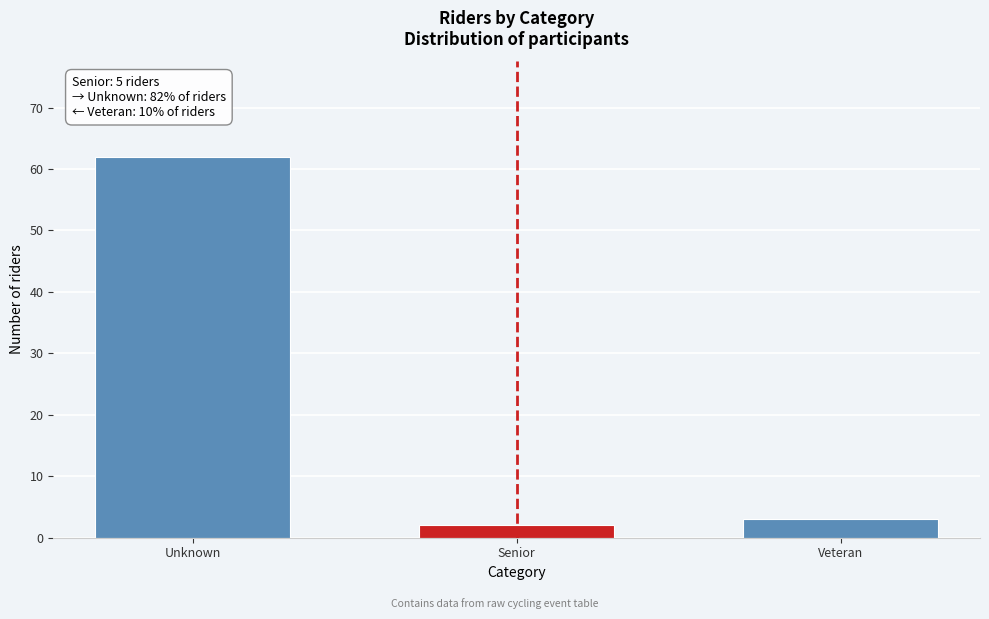

Reading left to right, transcribe all the data shown in this chart.

62	2	3